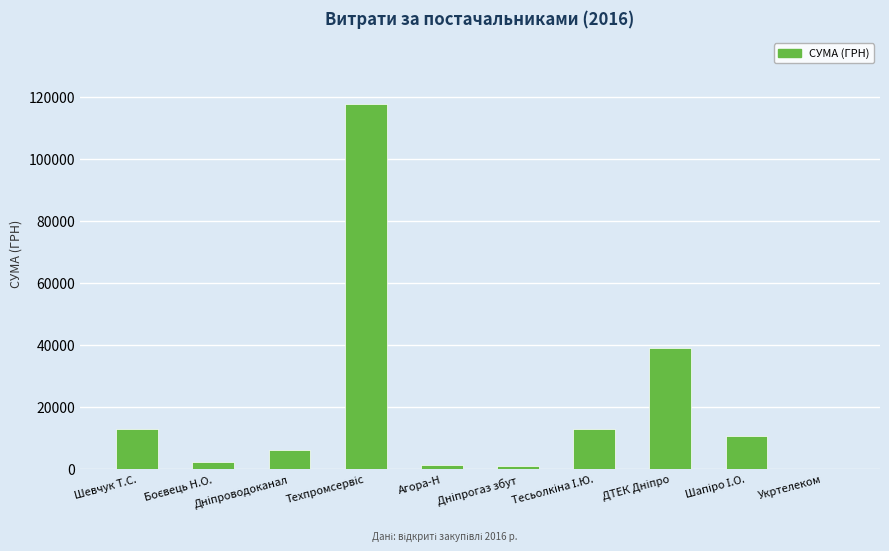

What is the greatest value displayed?

117912.0